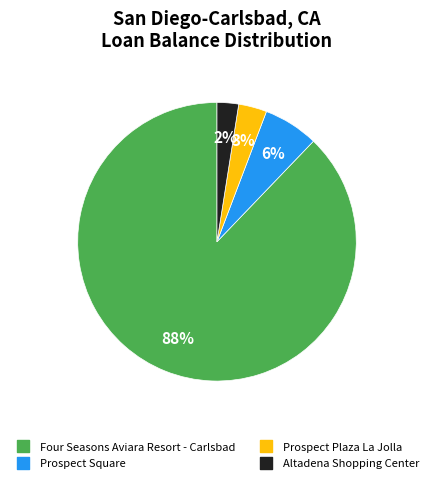

True or false: Prospect Plaza La Jolla accounts for 3% of the total.

True